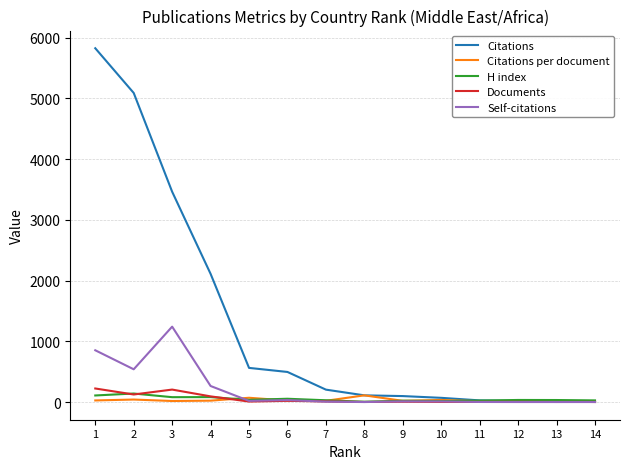

Which series has the widest spread of values?

Citations